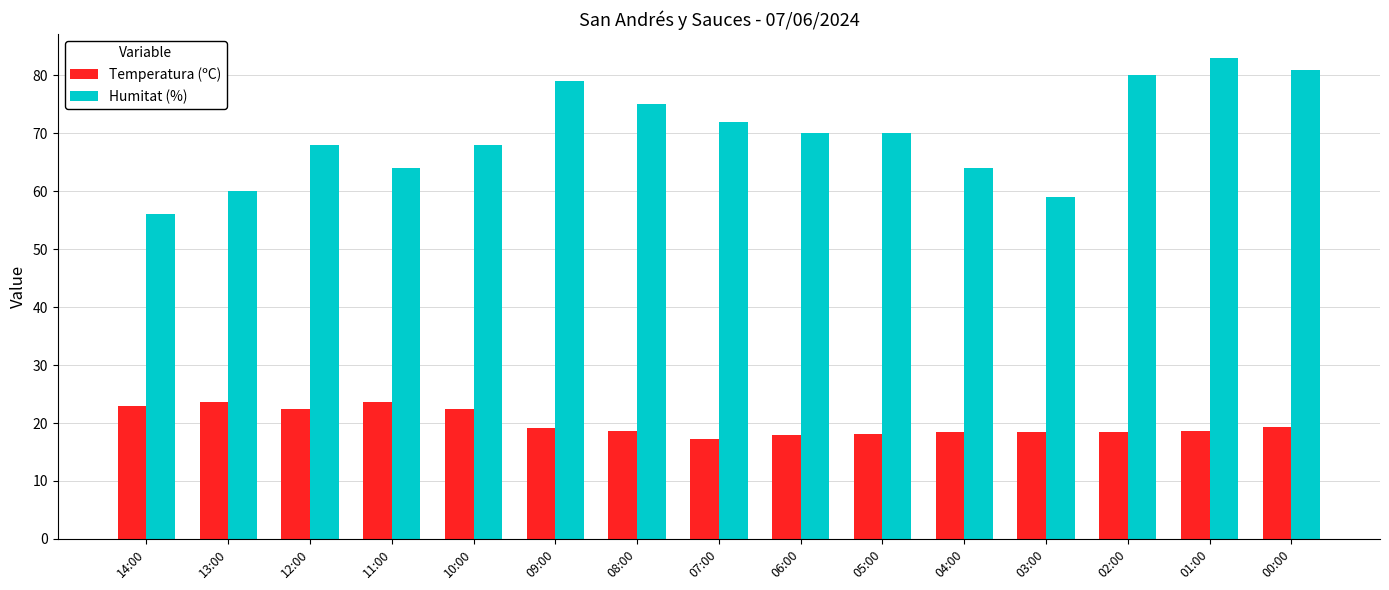

Which series has the largest total across all categories?

Humitat (%)